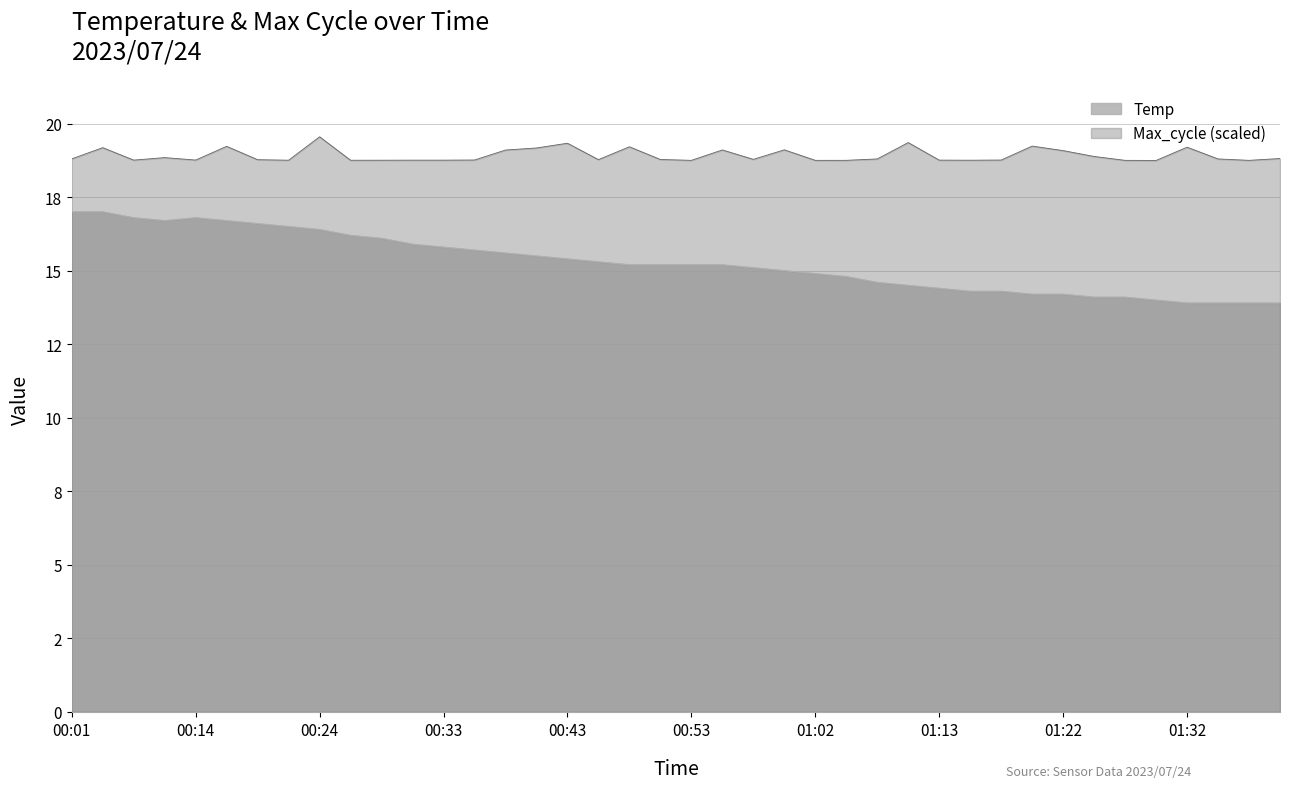

Where is the data nearest to the value 15?

01:00